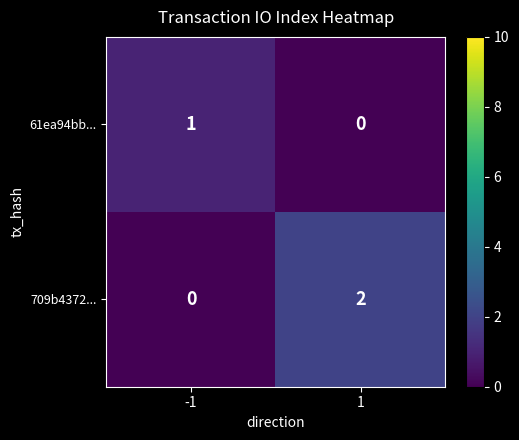

Which series has the widest spread of values?

709b4372...